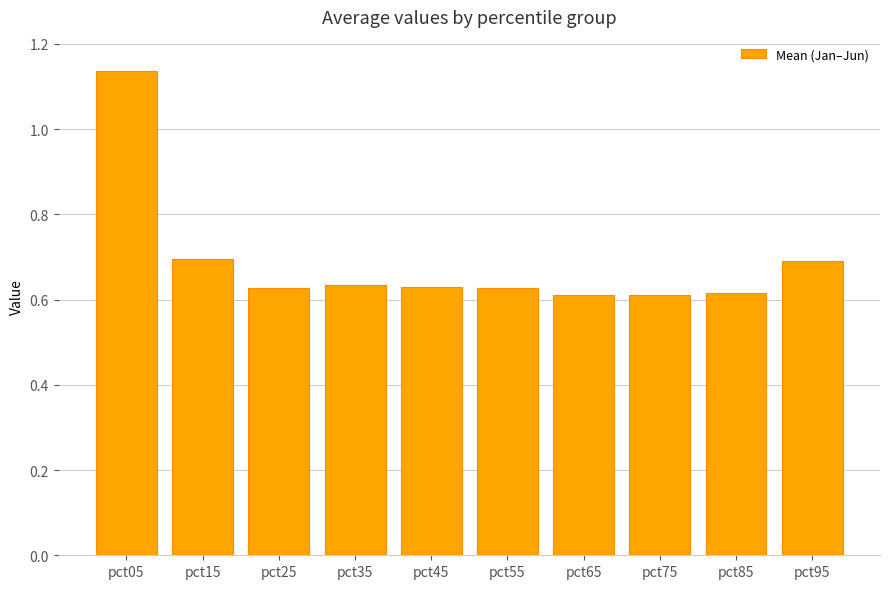

True or false: the data shows 0.6 at pct75.

True